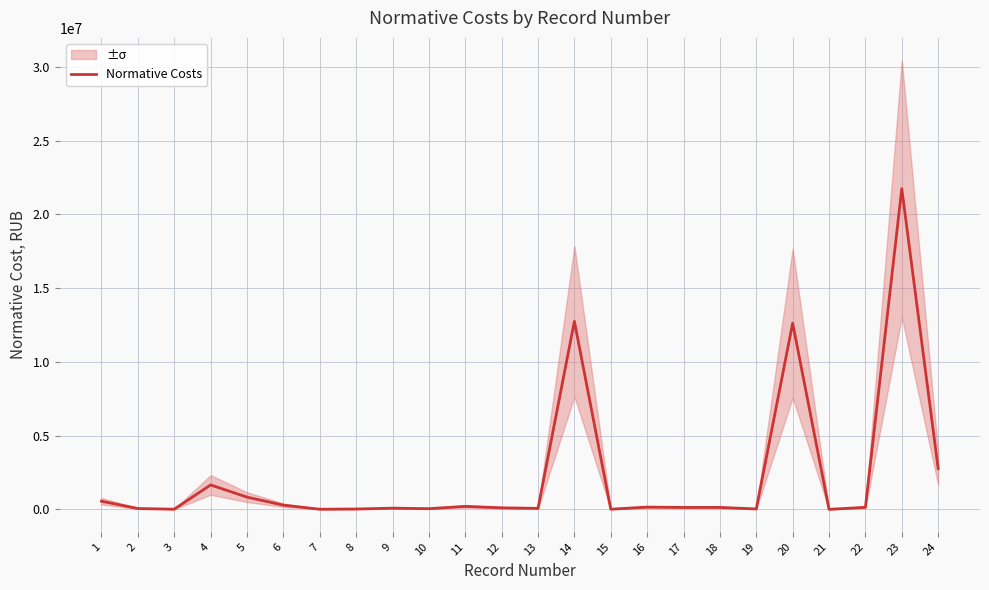

Approximately how many times larger is the value at 1 compared to 15?

41.2